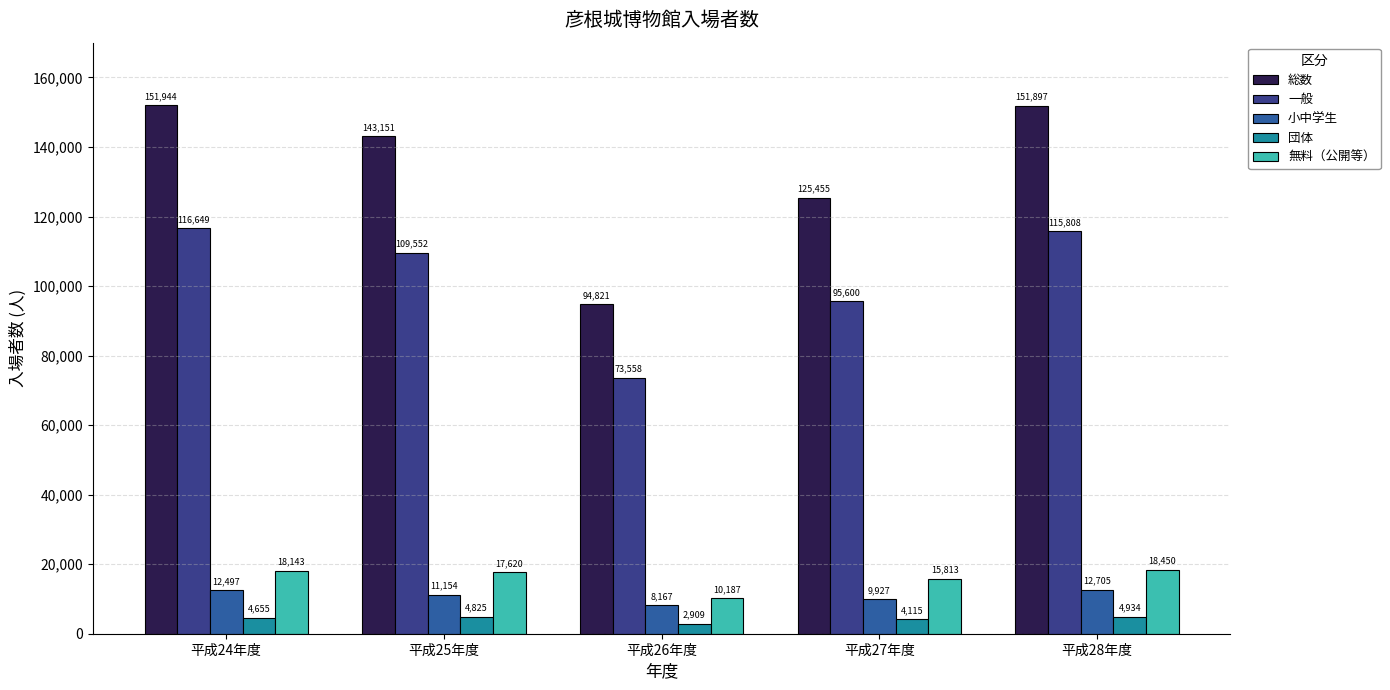

Where does the 無料（公開等） series first go above 17620?

平成24年度